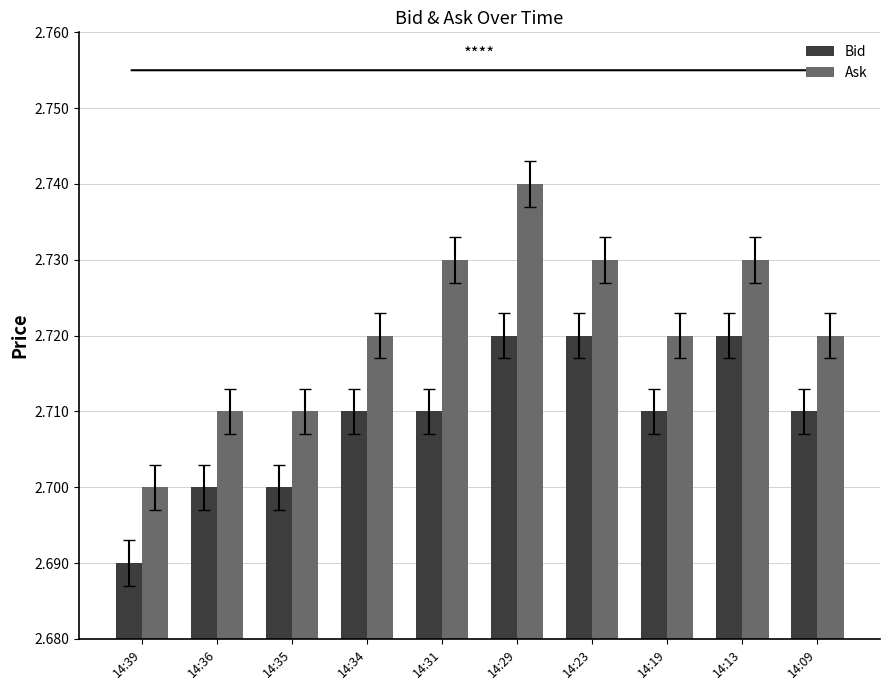

List the series in order of their overall mean, lowest first.

Bid, Ask